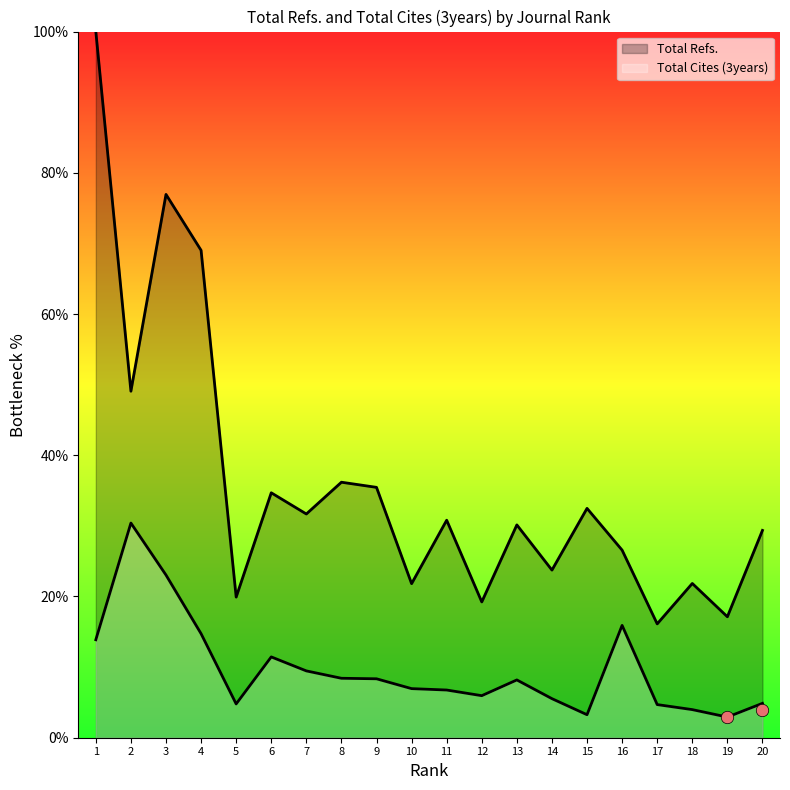

Which series has the largest total across all categories?

Total Refs.